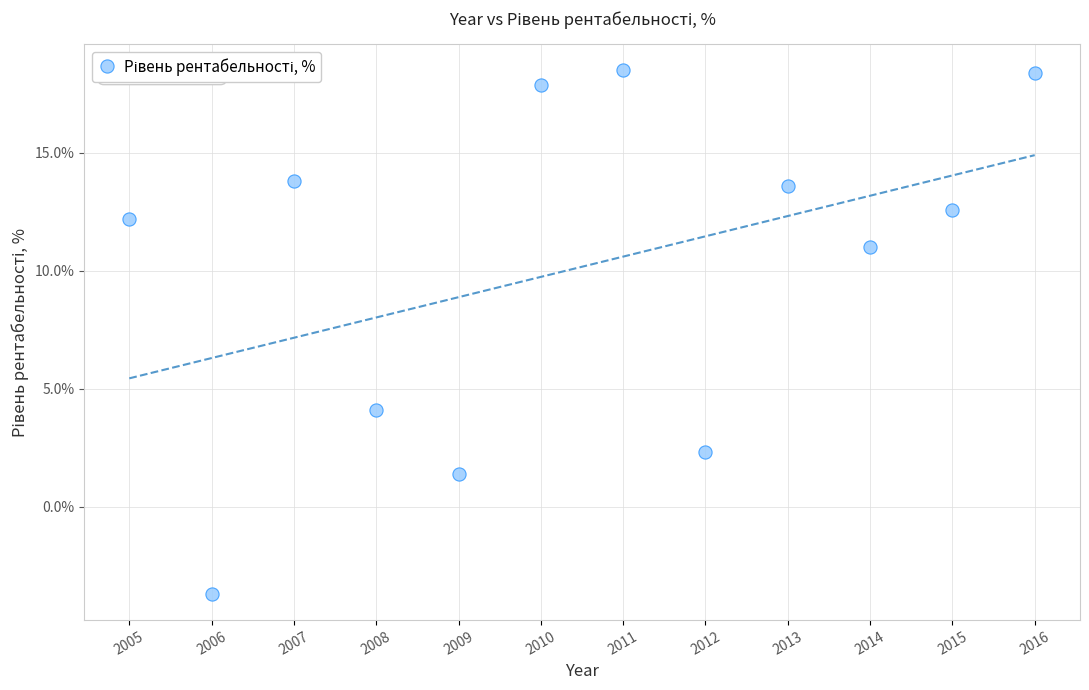

What Y value in the scatter plot is closest to 7?

4.1